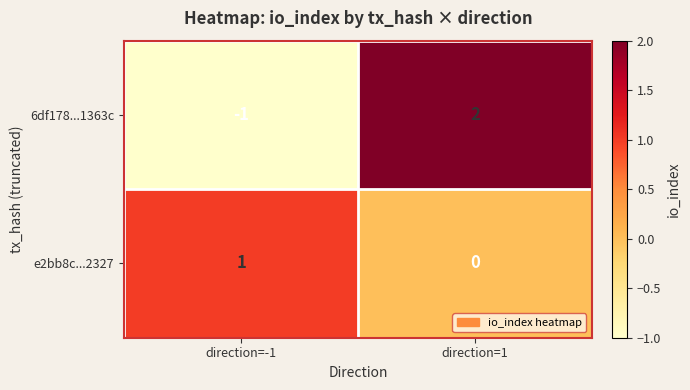

Count the number of data series in this chart.

2